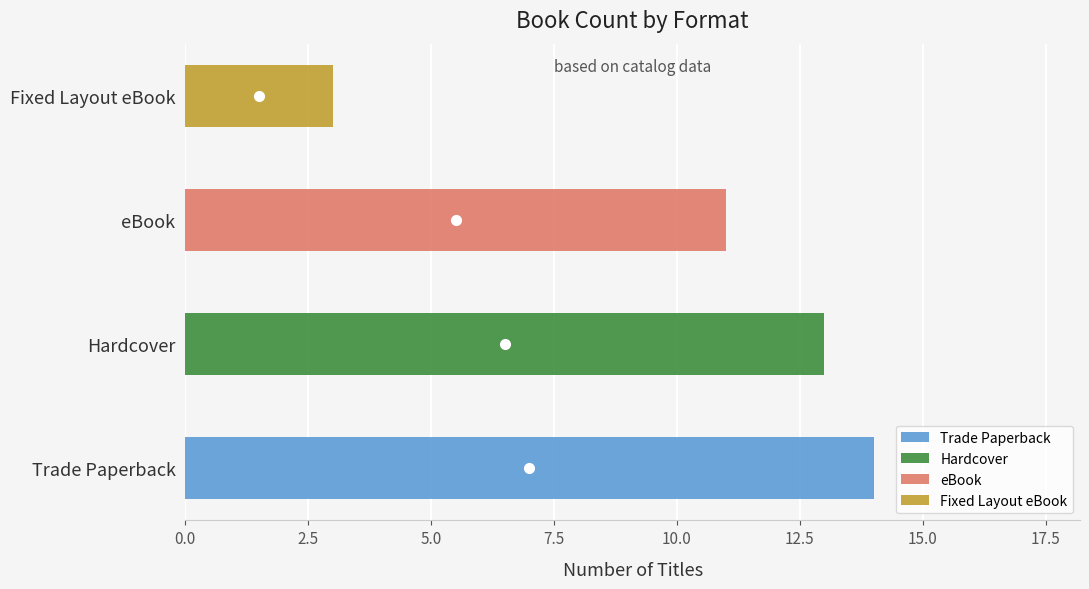

Which series has the largest range (max minus min)?

Trade Paperback